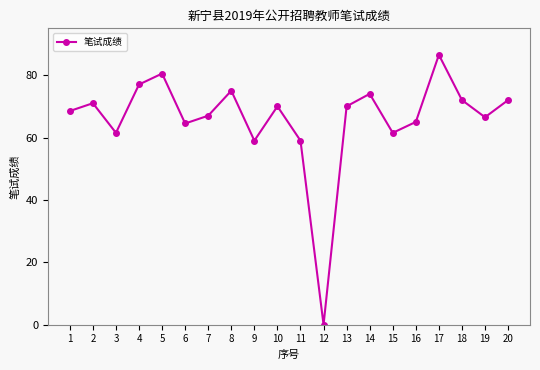

At which label does the data first exceed 70?

2